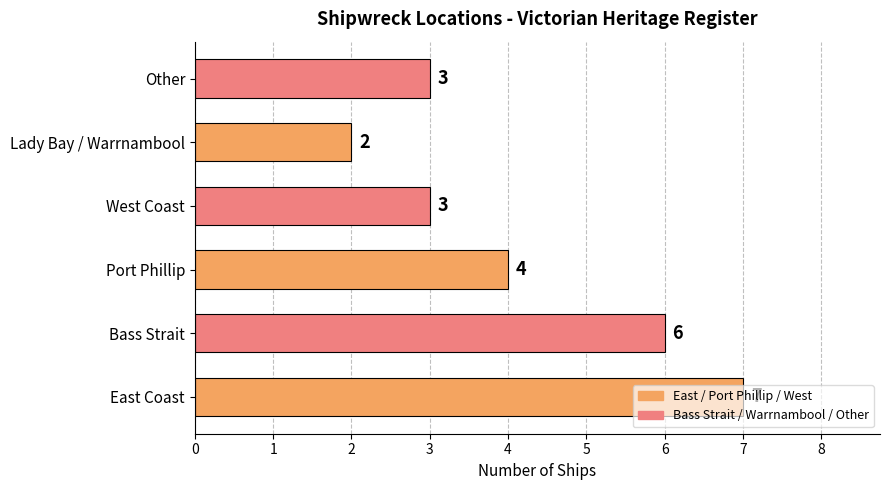

The value at Lady Bay / Warrnambool is 2. True or false?

True